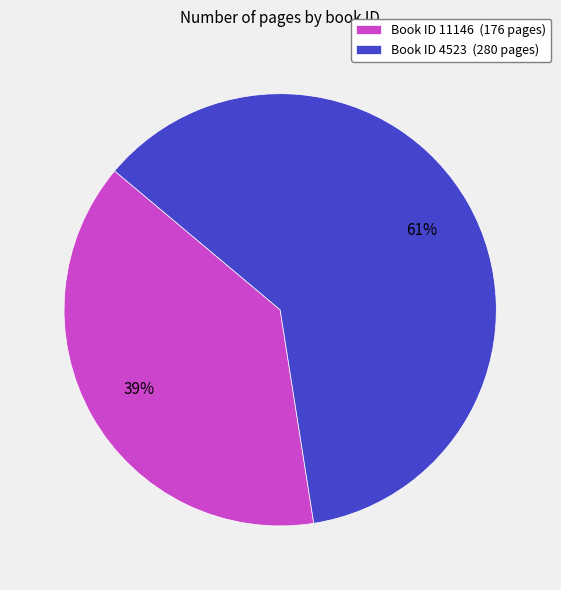

Is it true that Book ID 4523 (280 pages) is 61% of the pie?

True